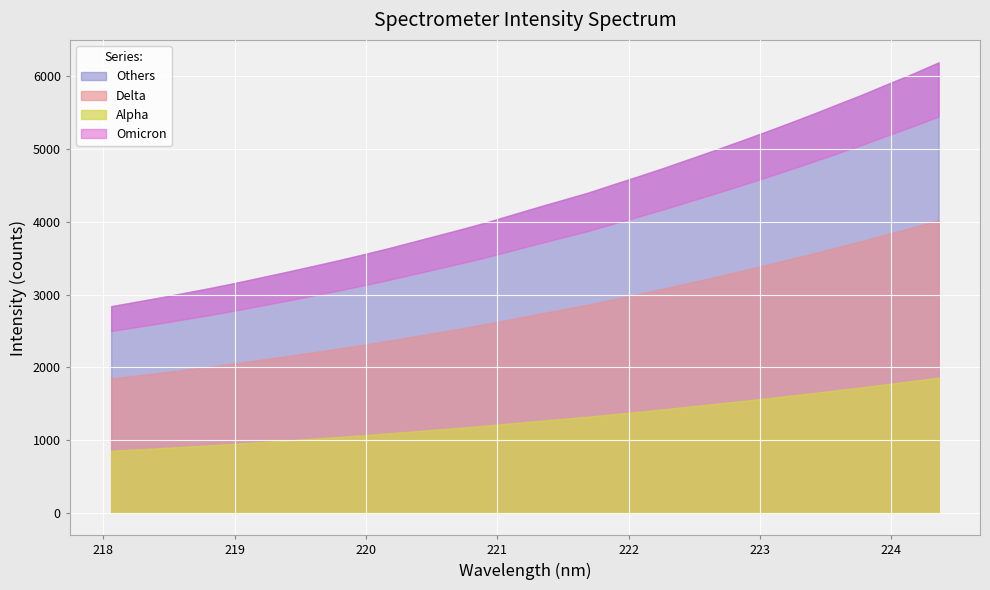

Which label corresponds to the smallest value in the chart?

218.0596